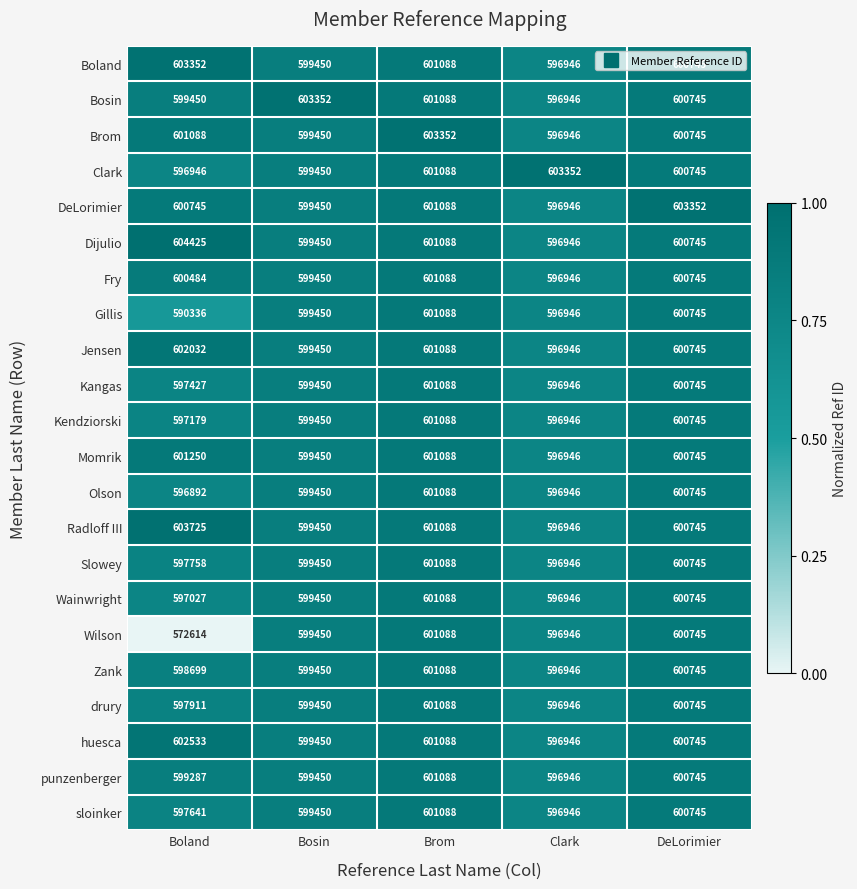

What is the difference between the highest and lowest values at Clark?

6406